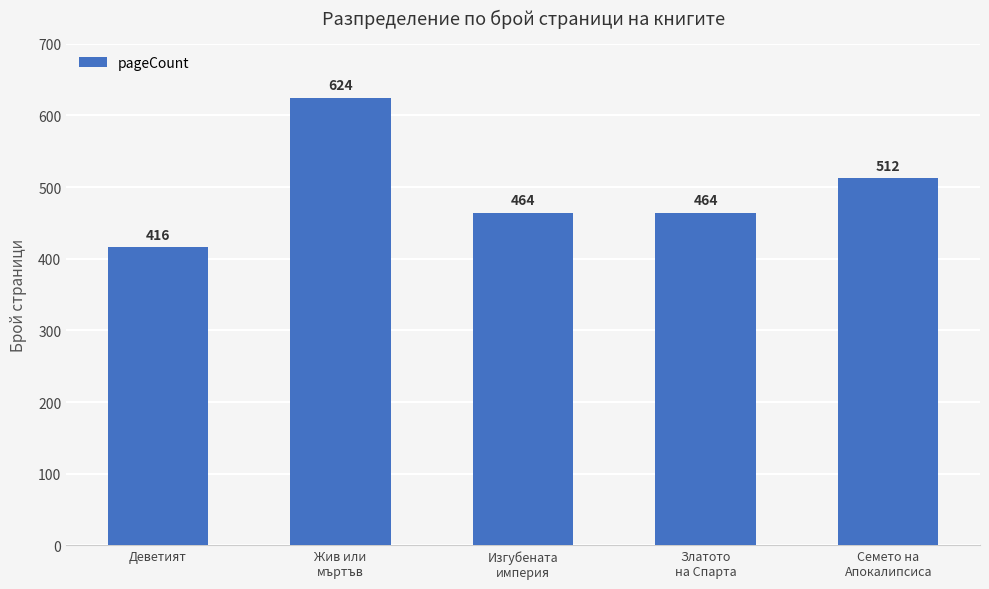

The chart shows a value of 464 at Изгубената
империя. True or false?

True